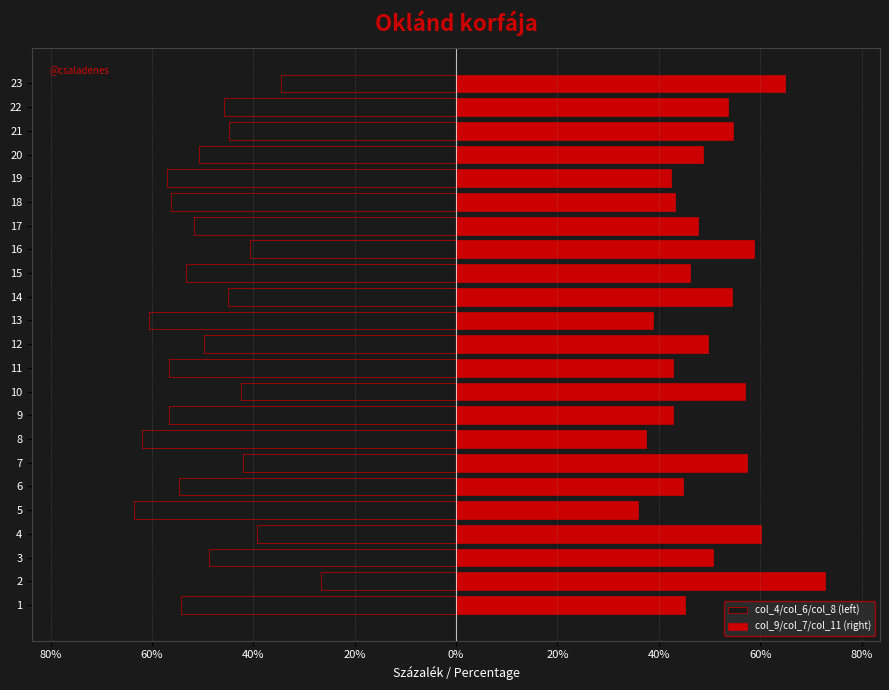

What is the difference between the second highest and second lowest values in the col_9/col_7/col_11 (right) series?

27.6